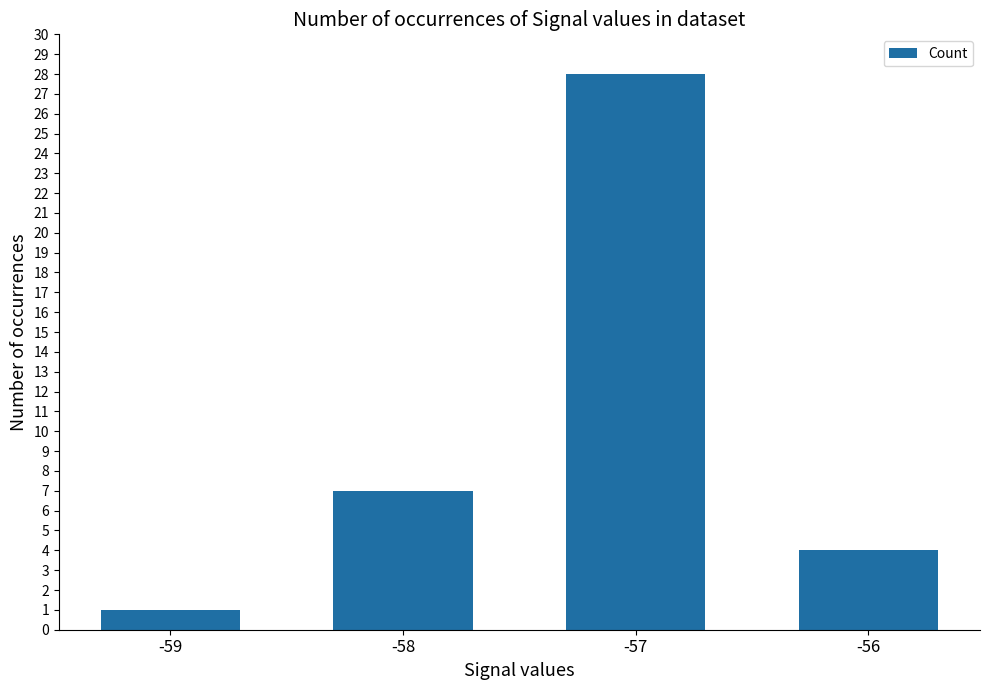

What is the difference between the values at -57 and -58?

21